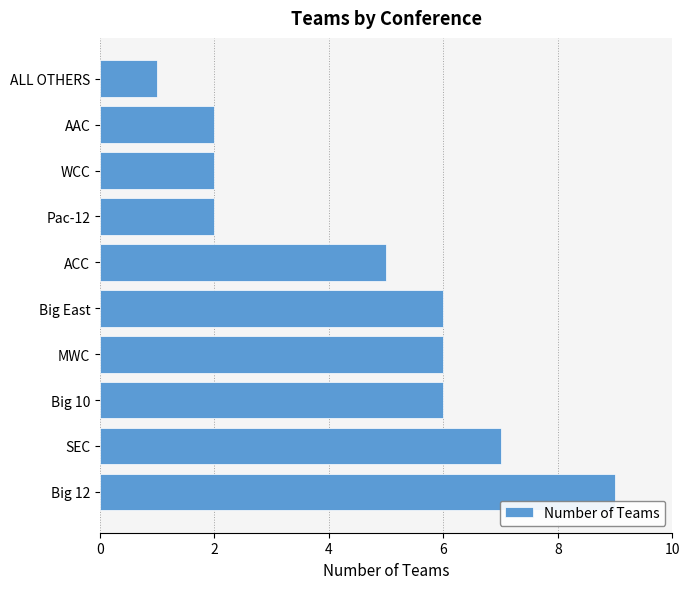

Which has a higher value, ALL OTHERS or Pac-12?

Pac-12